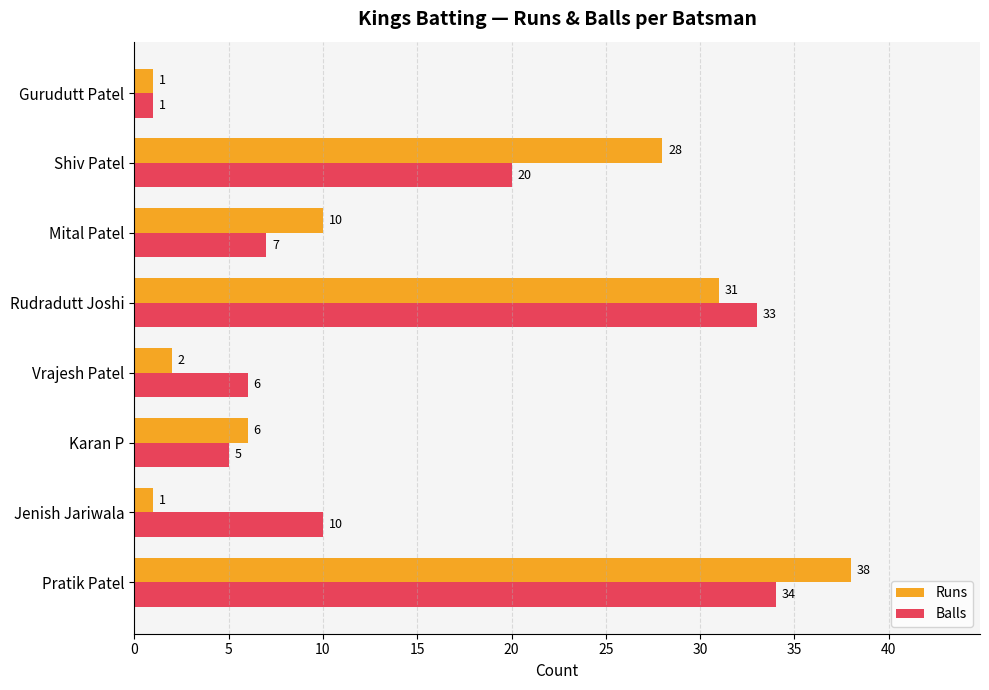

Which series has the largest total across all categories?

Runs